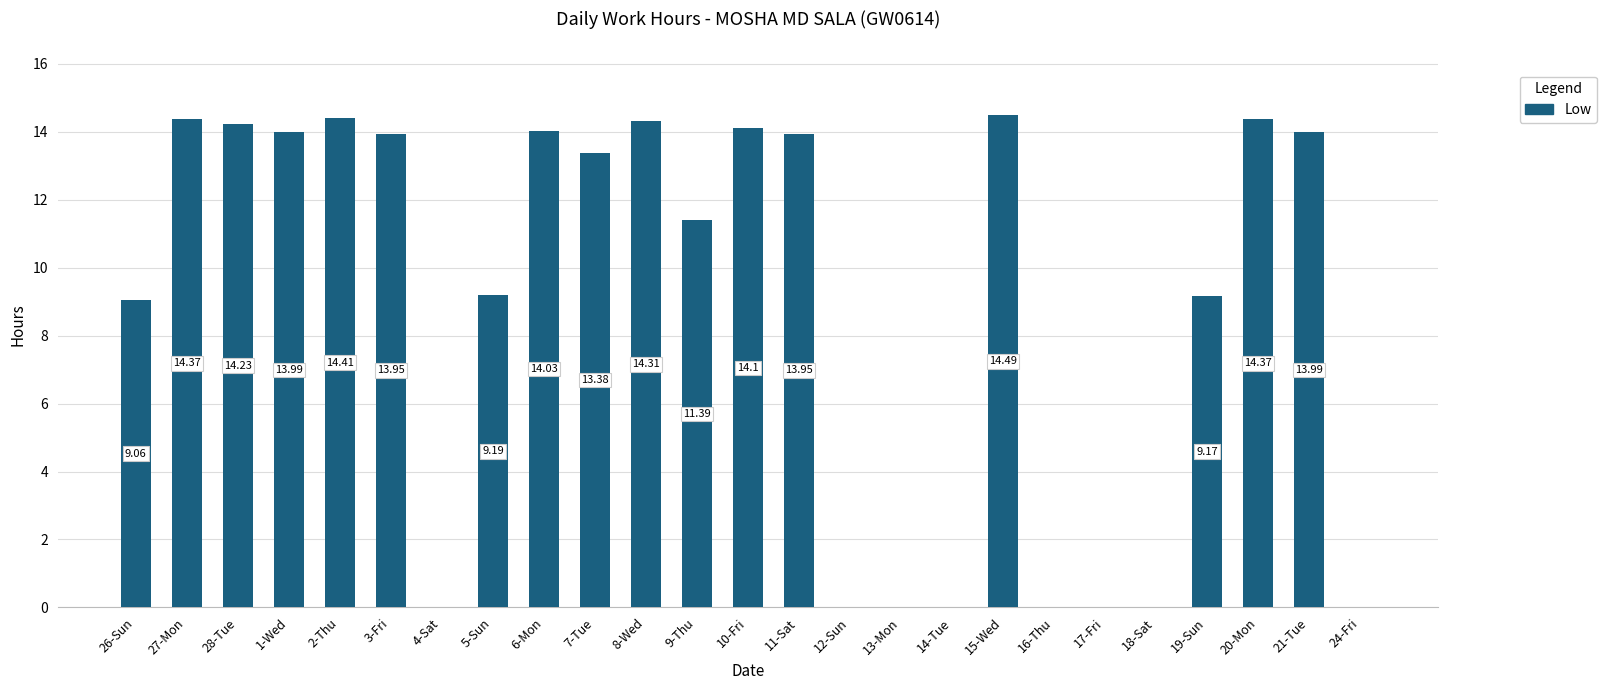

What is the sum of all values?

222.4